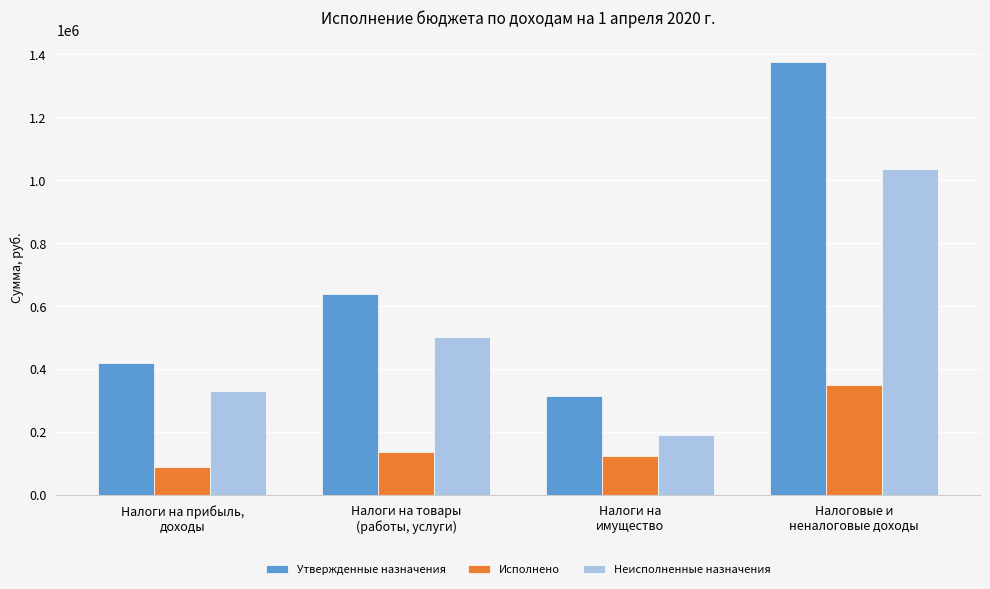

What is the sum of all Утвержденные назначения values?

2752560.0